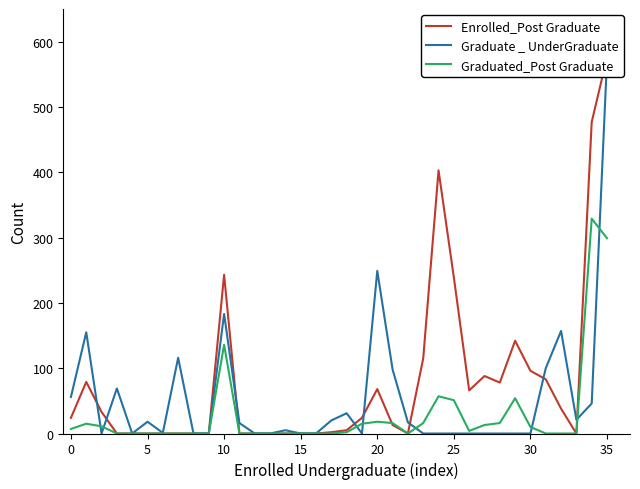

Which series has the largest range (max minus min)?

Enrolled_Post Graduate